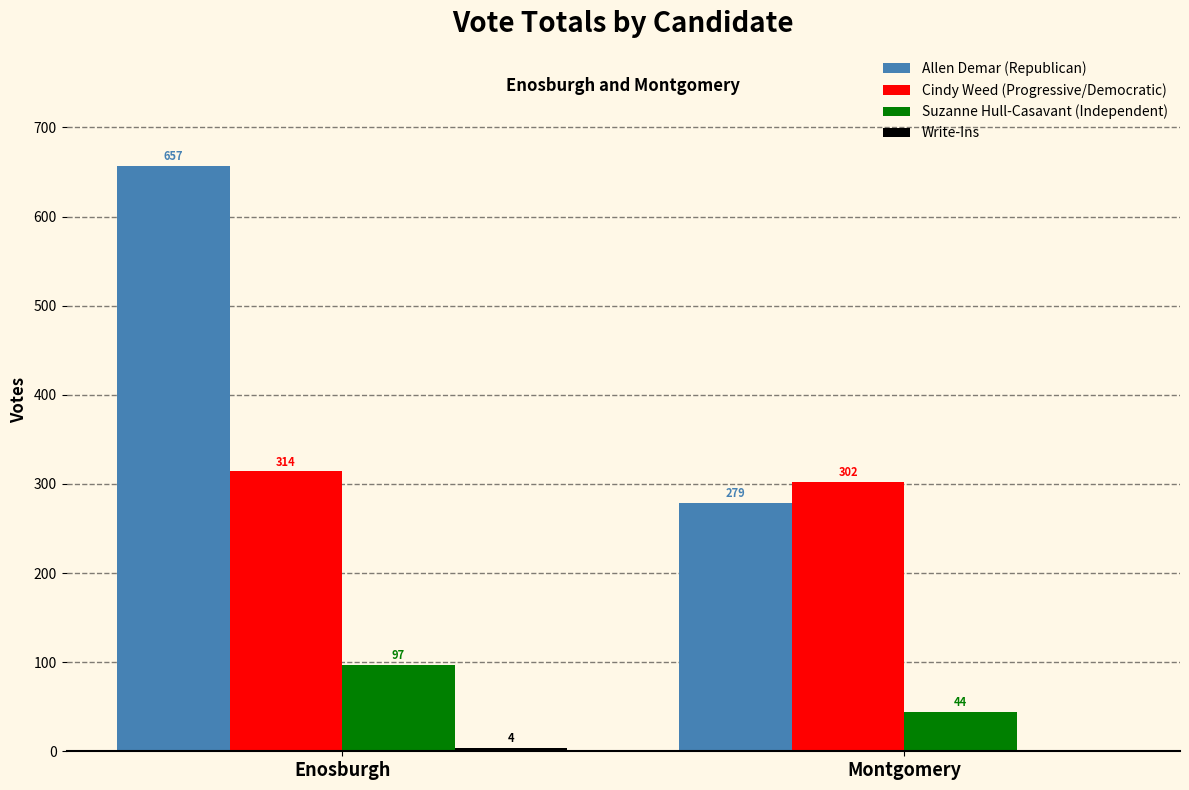

Between Enosburgh and Montgomery, which series saw the biggest shift?

Allen Demar (Republican)